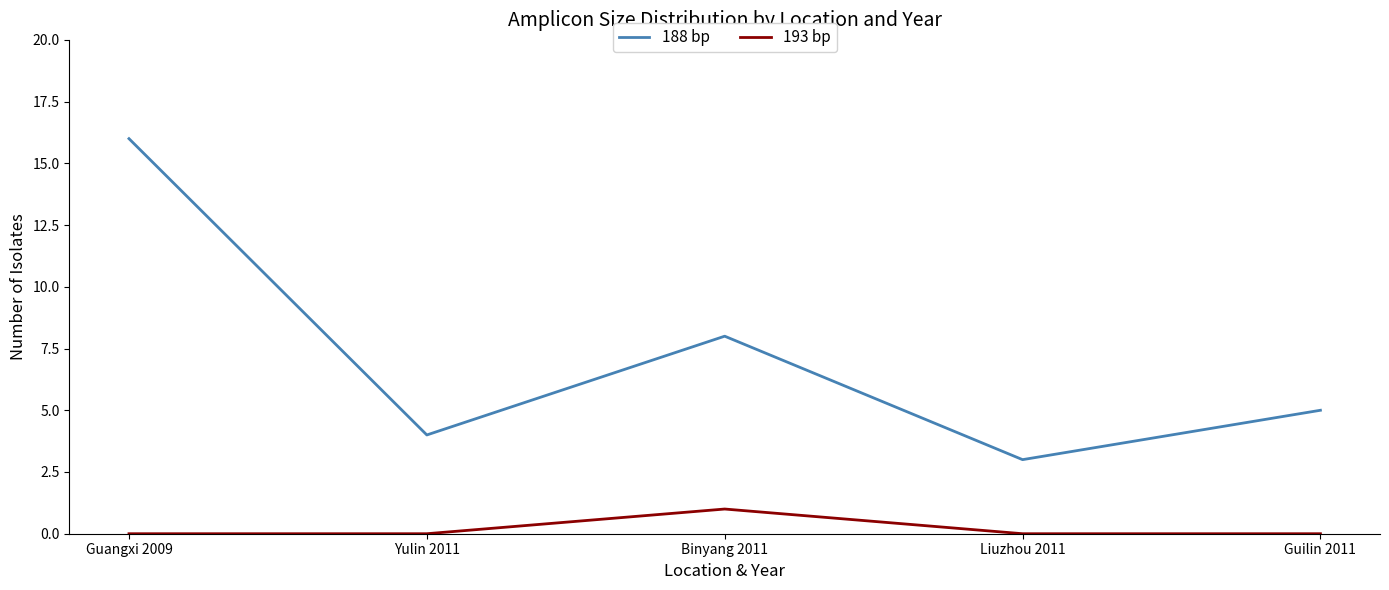

What are all the series names shown in the legend?

188 bp, 193 bp